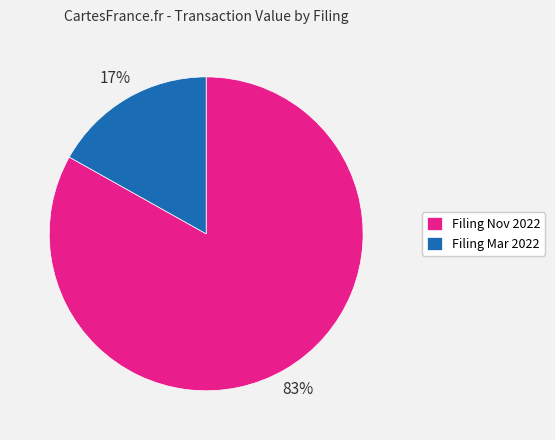

Which slice is the largest?

Filing Nov 2022